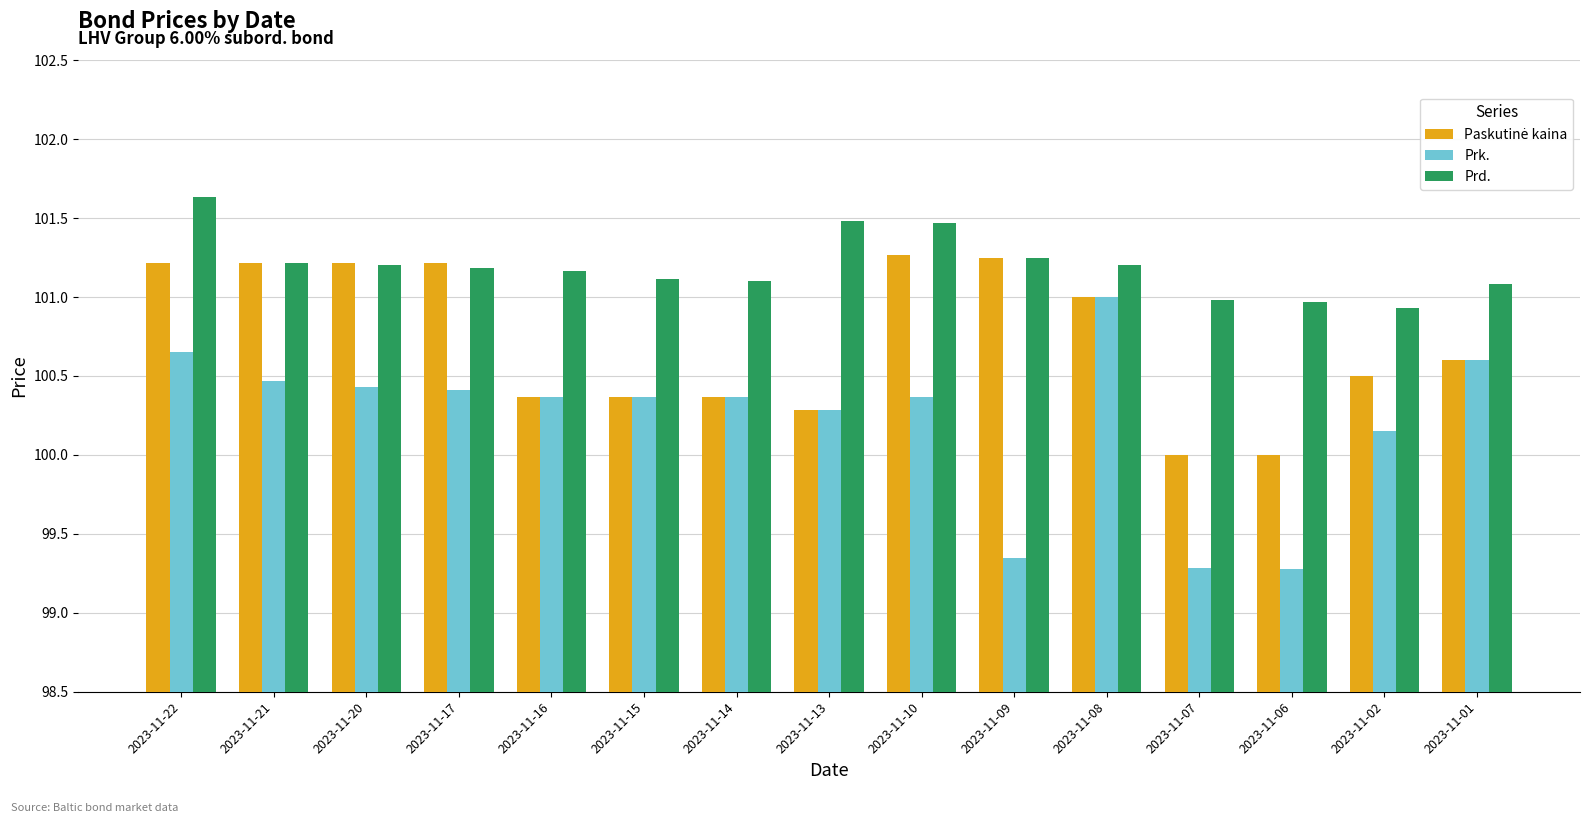

What is the difference between the highest and lowest values at 2023-11-06?

1.7